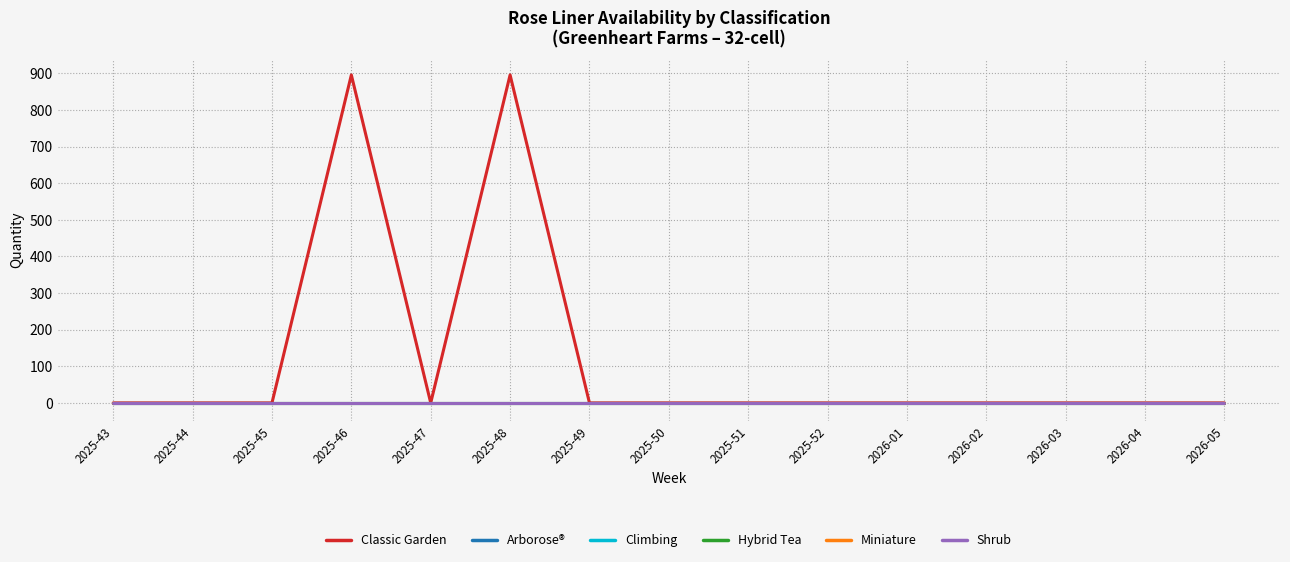

Is the value of Arborose® at 2026-03 greater than the value of Classic Garden at 2025-47?

No